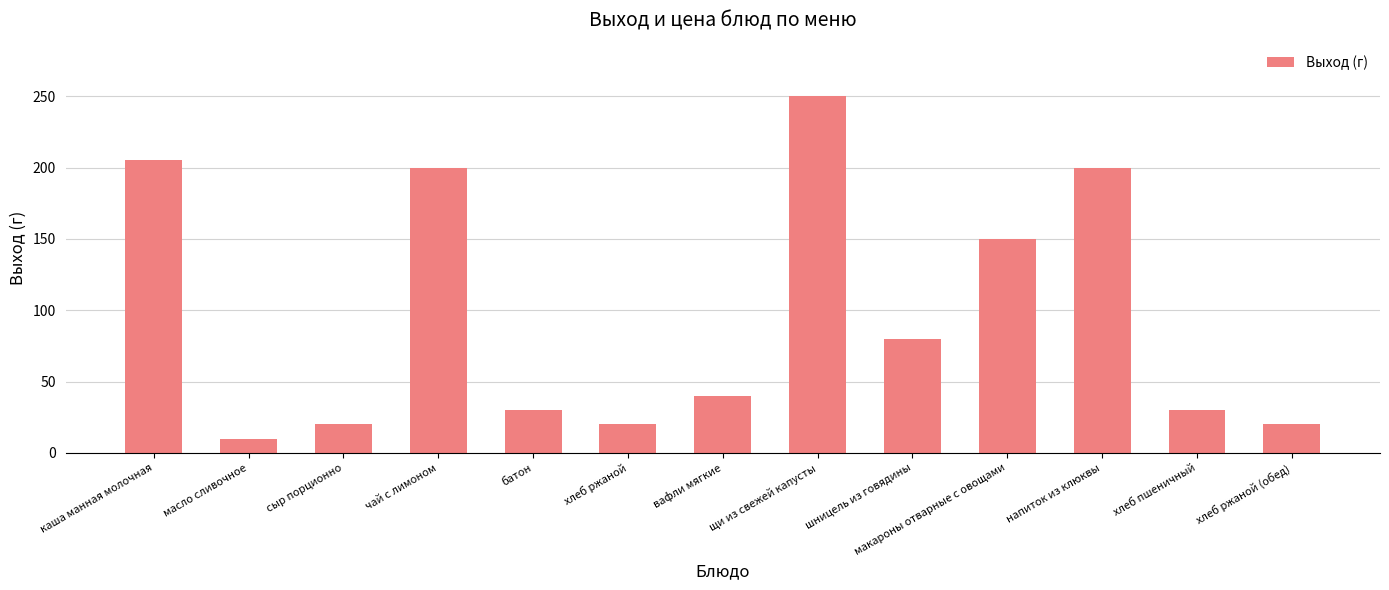

Count the number of data series in this chart.

1